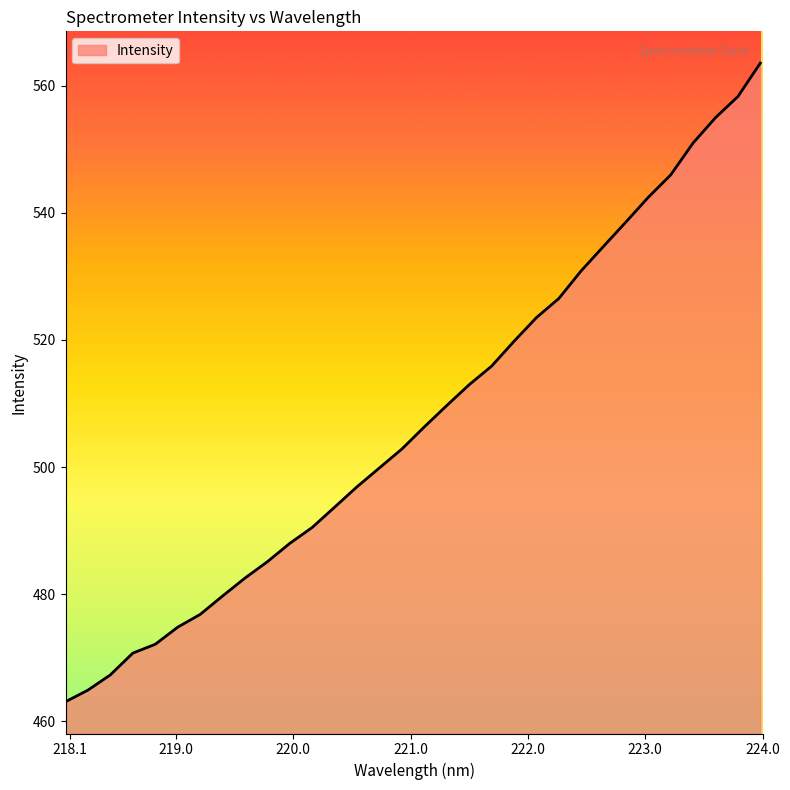

What is the difference between the maximum and minimum values?

100.5